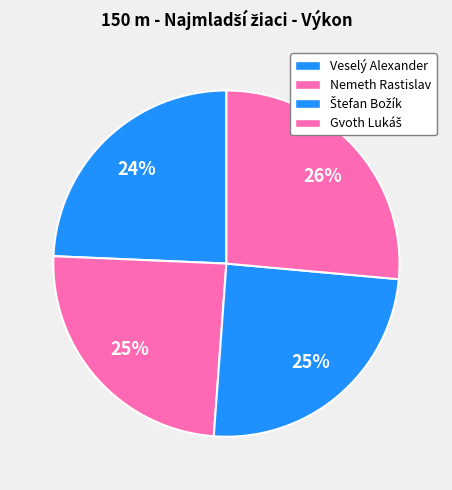

How many segments does this pie chart have?

4